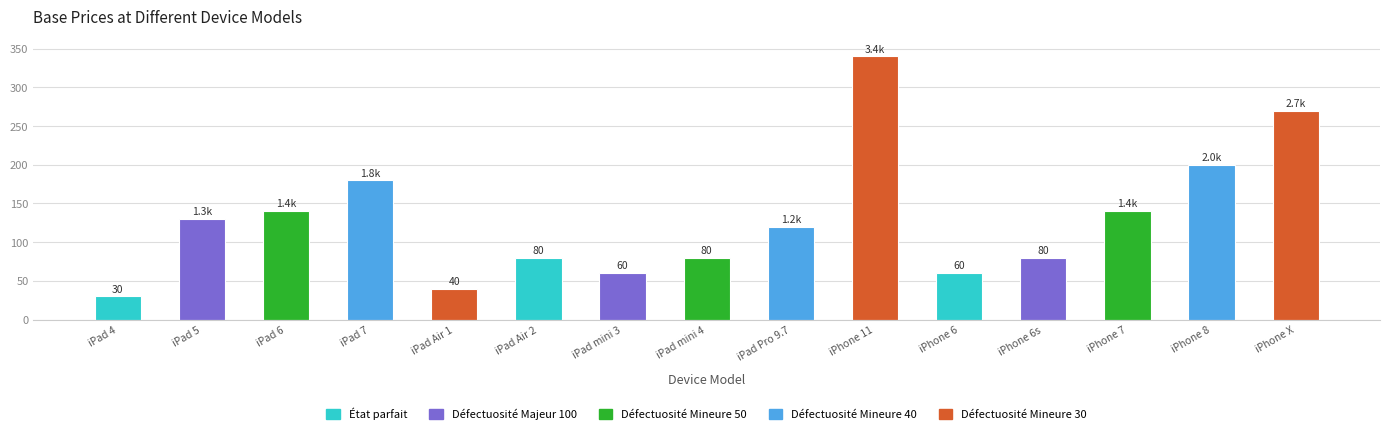

What is the label of the 13th bar from the left?

iPhone 7